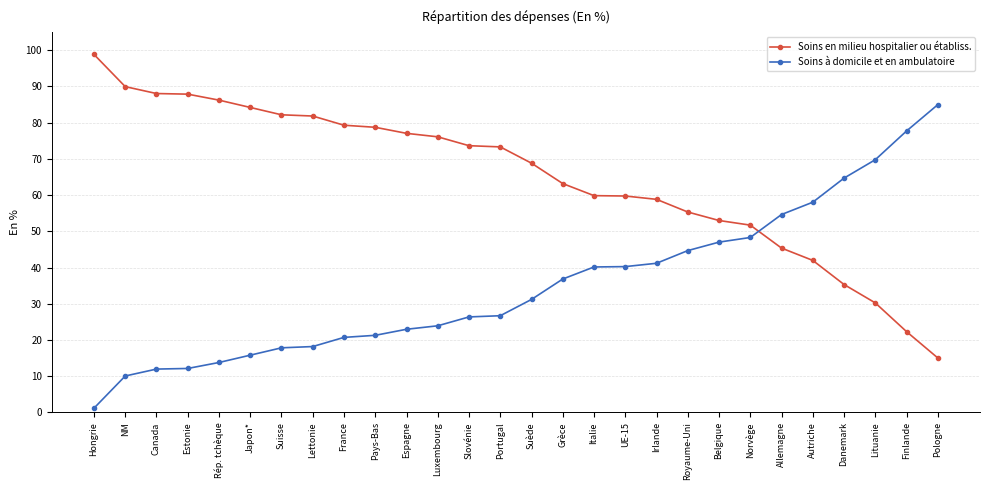

What is the difference between the maximum and minimum values in the Soins à domicile et en ambulatoire series?

83.8